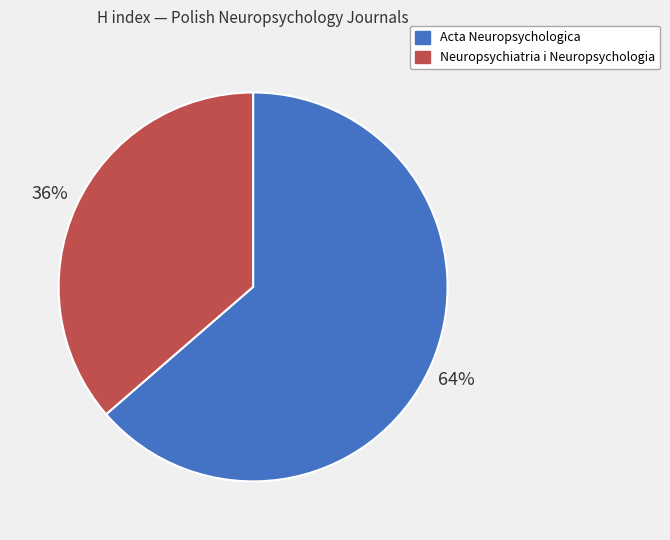

Approximately how many times larger is the value at Neuropsychiatria i Neuropsychologia compared to Acta Neuropsychologica?

0.6